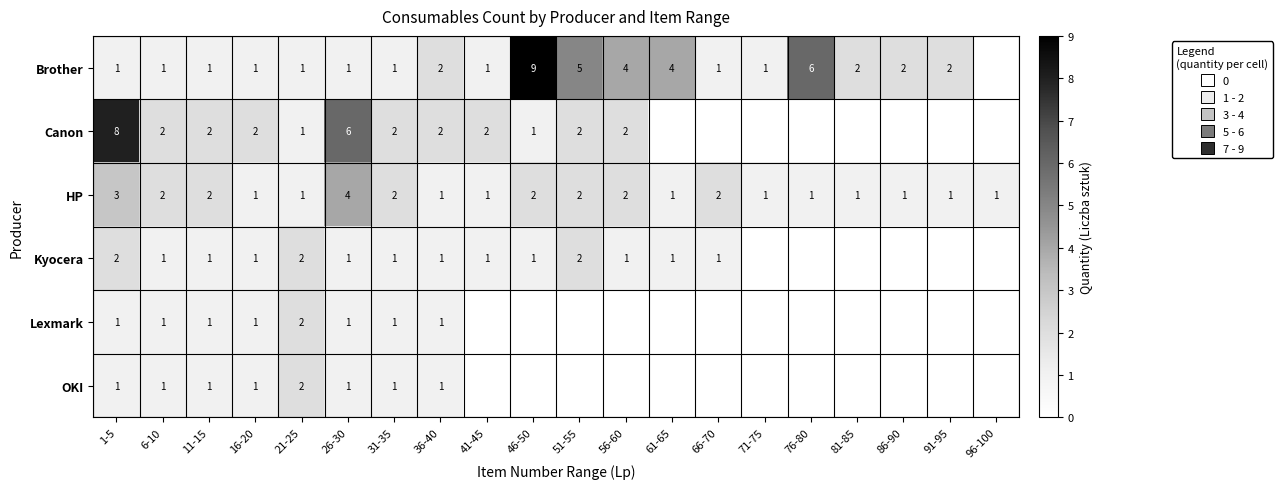

At which label does Canon reach its minimum?

61-65